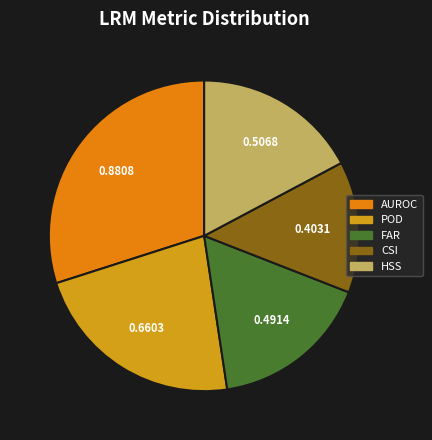

To the nearest percent, what is the difference between the largest and smallest slice percentages?

16%